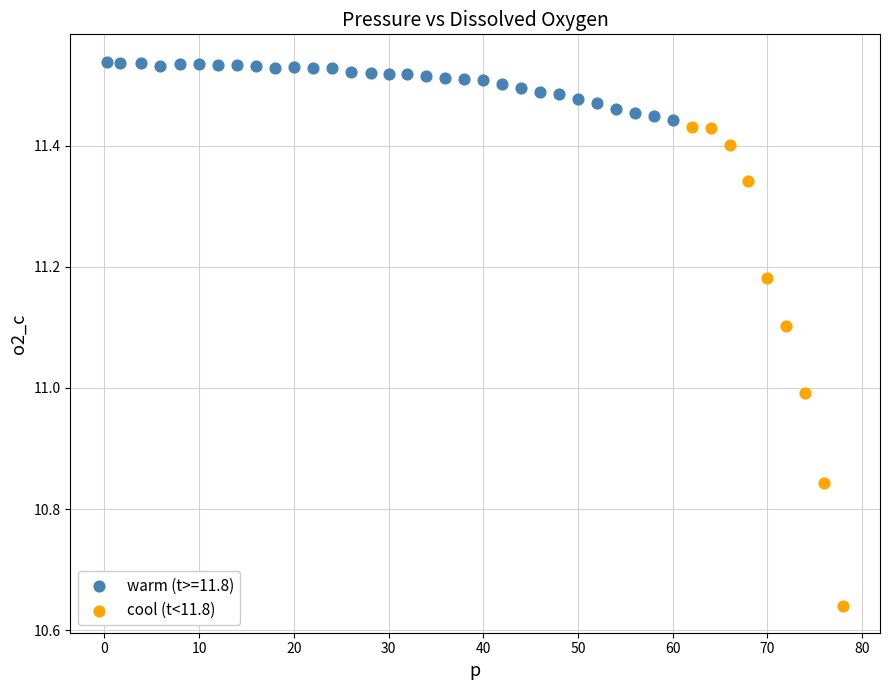

Which series reaches the minimum Y coordinate?

cool (t<11.8)